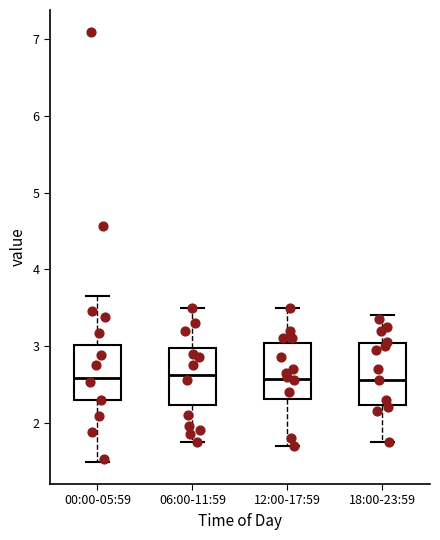

Where is the upper edge of the box for 18:00-23:59 on the y-axis? The values are not printed on the chart, so give them approximately, as read against the axis.

3.0